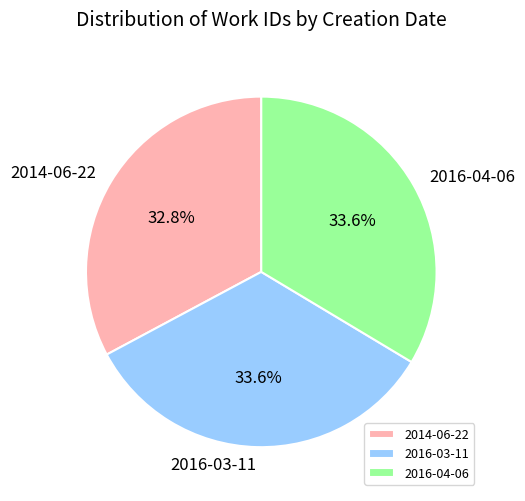

Is it true that 2016-04-06 is 34% of the pie?

True